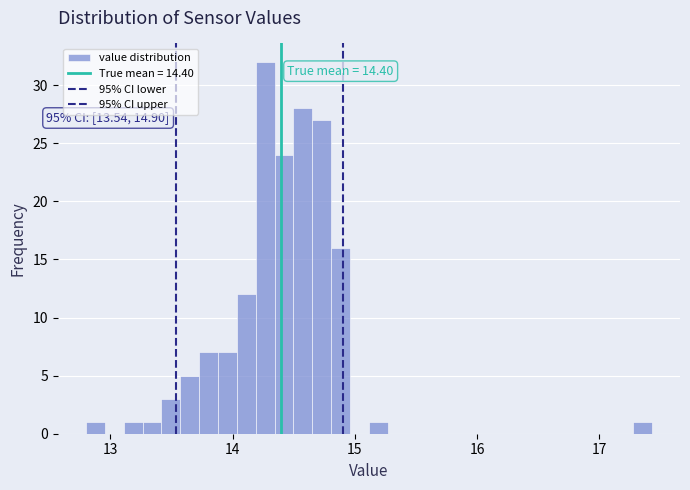

Read against the x-axis, roughly where is the centre of the tallest bar?

14.3